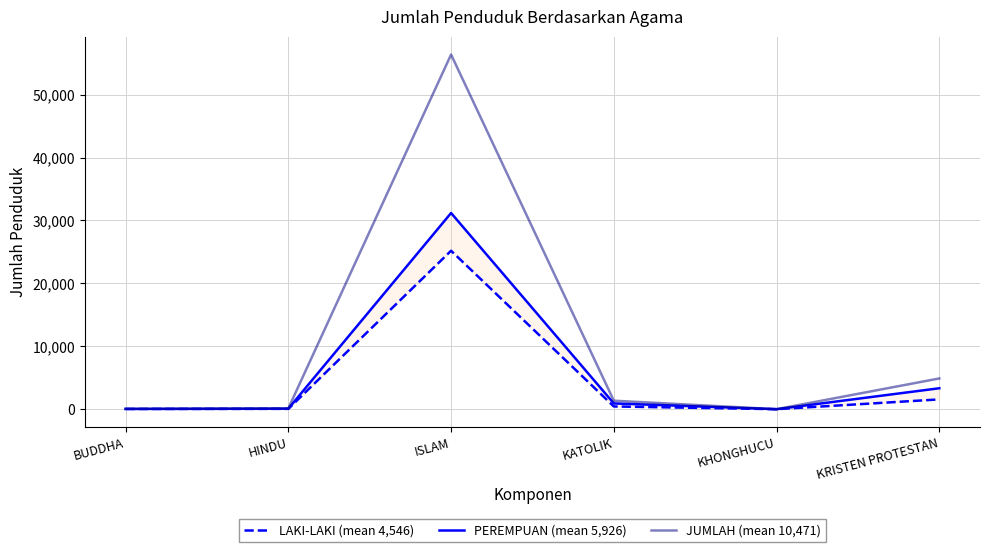

List the labels in order of LAKI-LAKI (mean 4,546) value, smallest first.

KHONGHUCU, BUDDHA, HINDU, KATOLIK, KRISTEN PROTESTAN, ISLAM